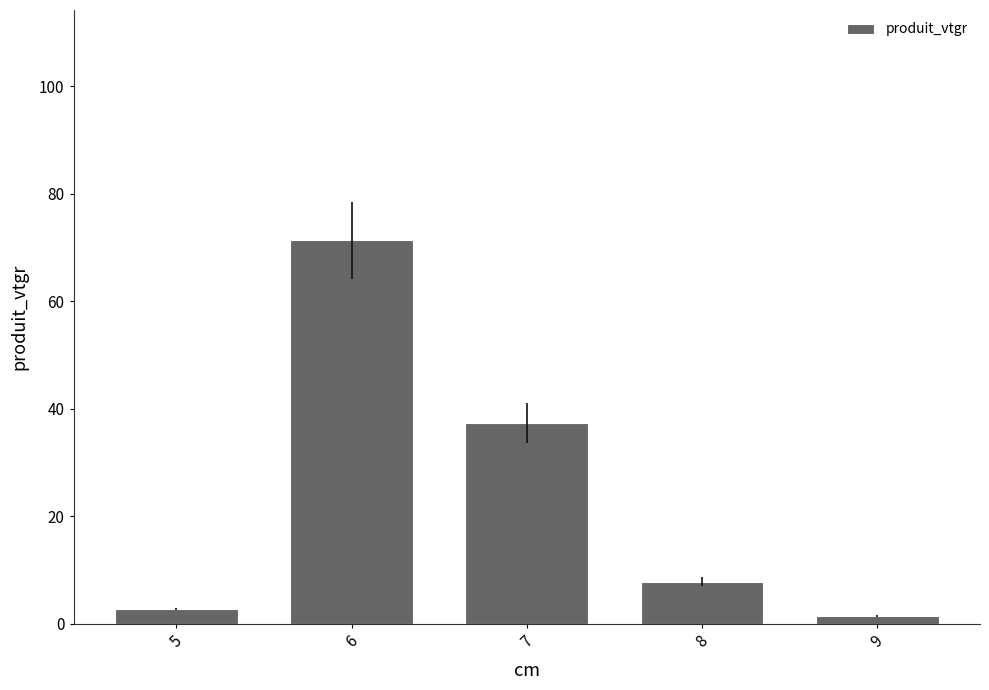

Is it true that the value at 7 is 37.4?

True